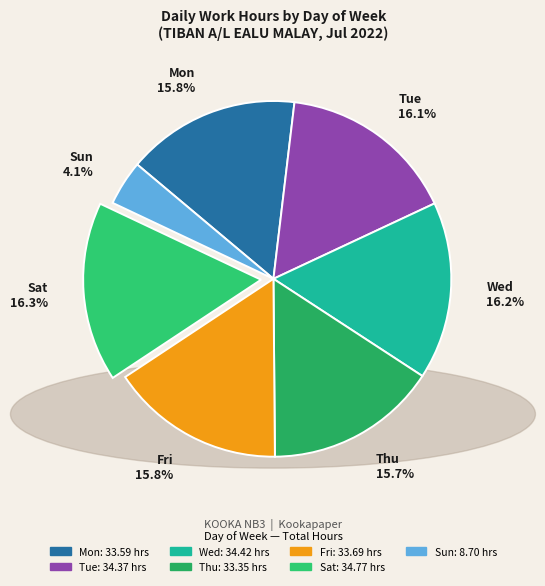

Is there any slice that represents more than half of the pie?

No